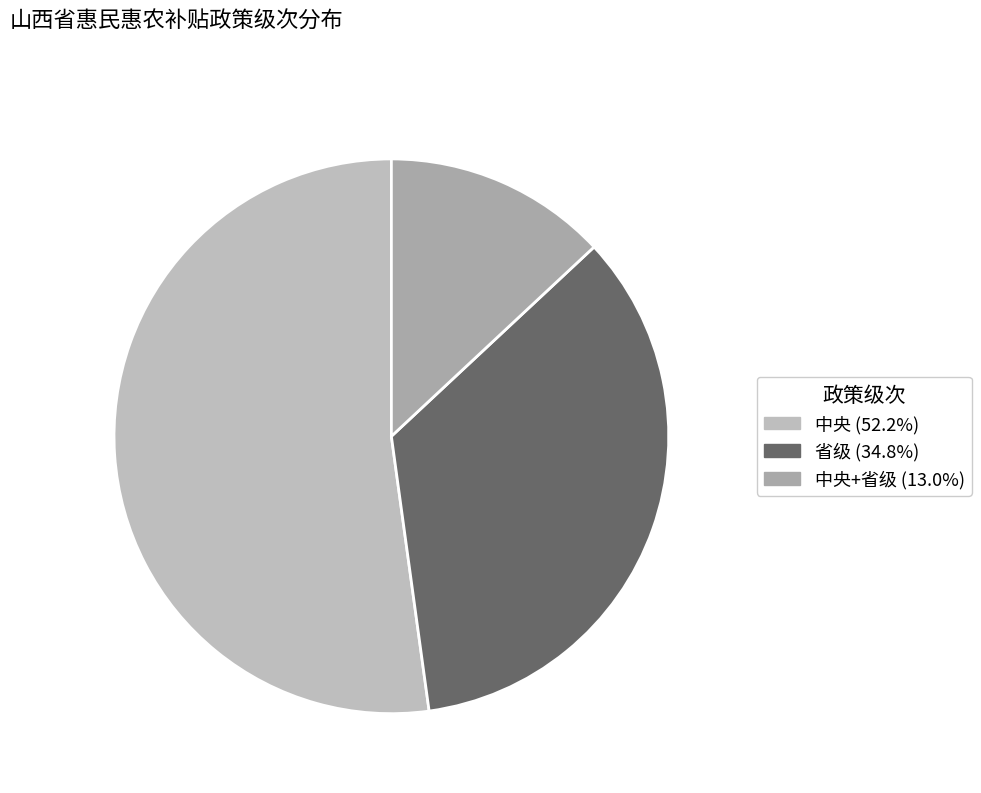

Count the number of slices in the pie.

3